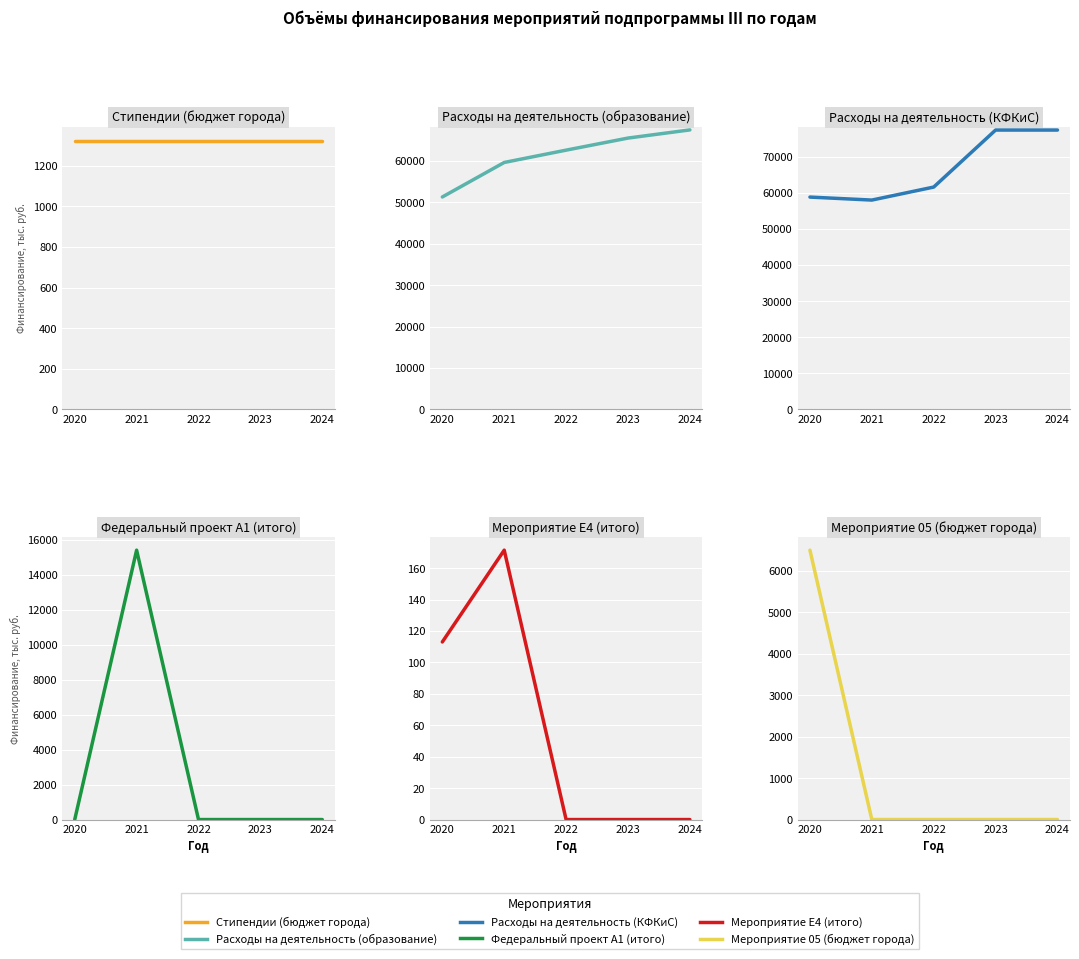

How many lines are shown in the chart?

6